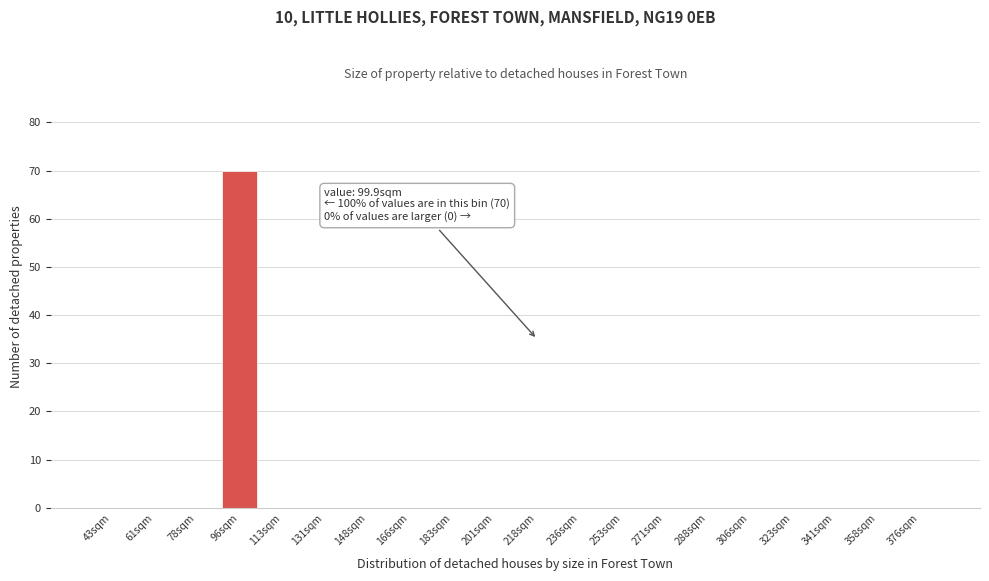

Reading left to right, transcribe all the data shown in this chart.

43sqm=0	61sqm=0	78sqm=0	96sqm=70	113sqm=0	131sqm=0	148sqm=0	166sqm=0	183sqm=0	201sqm=0	218sqm=0	236sqm=0	253sqm=0	271sqm=0	288sqm=0	306sqm=0	323sqm=0	341sqm=0	358sqm=0	376sqm=0